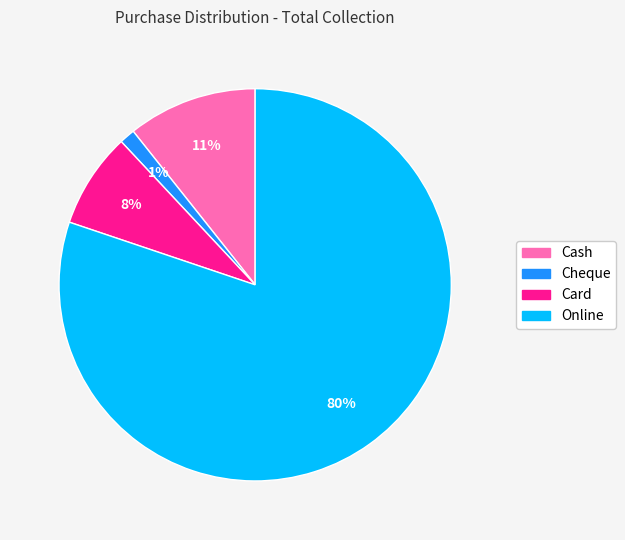

Rank the categories by value from highest to lowest.

Online, Cash, Card, Cheque